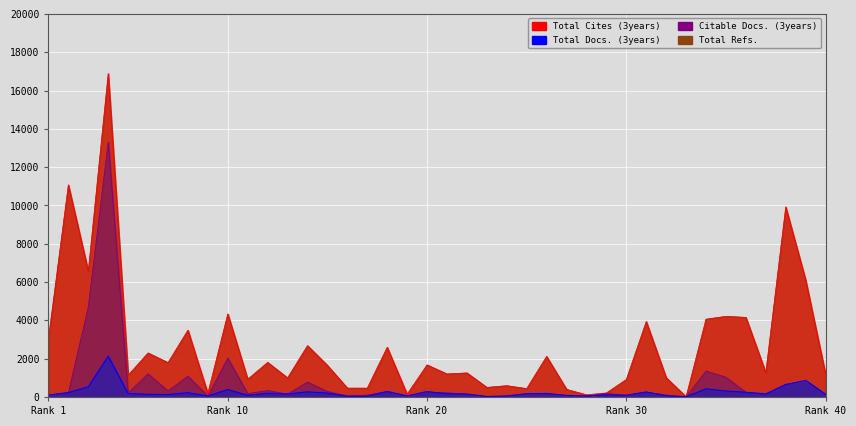

Rank the series at Rank 10 from lowest to highest value.

Total Docs. (3years), Citable Docs. (3years), Total Cites (3years)